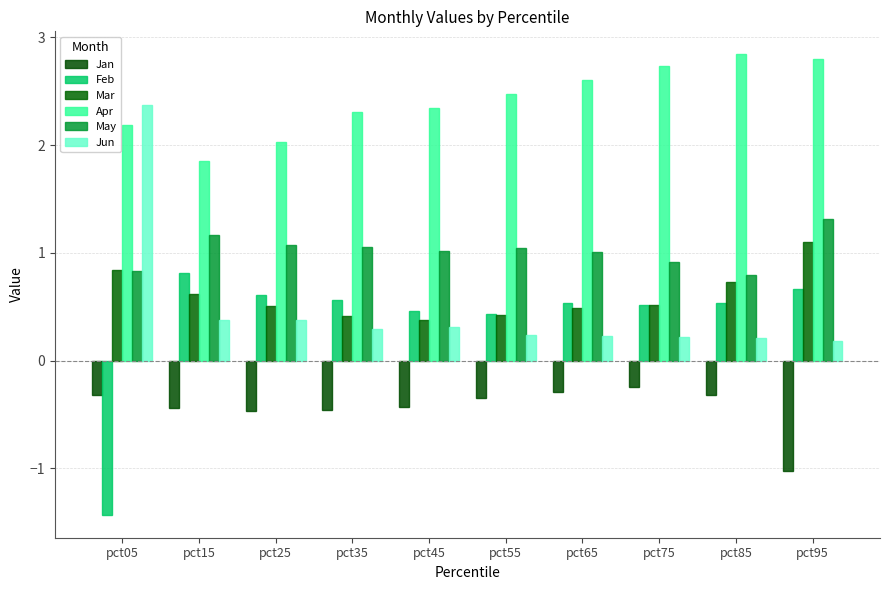

Reading right to left, extract all data points from this chart.

Jan: -1.0	-0.3	-0.2	-0.3	-0.3	-0.4	-0.5	-0.5	-0.4	-0.3
Feb: 0.7	0.5	0.5	0.5	0.4	0.5	0.6	0.6	0.8	-1.4
Mar: 1.1	0.7	0.5	0.5	0.4	0.4	0.4	0.5	0.6	0.8
Apr: 2.8	2.8	2.7	2.6	2.5	2.3	2.3	2.0	1.9	2.2
May: 1.3	0.8	0.9	1.0	1.0	1.0	1.1	1.1	1.2	0.8
Jun: 0.2	0.2	0.2	0.2	0.2	0.3	0.3	0.4	0.4	2.4